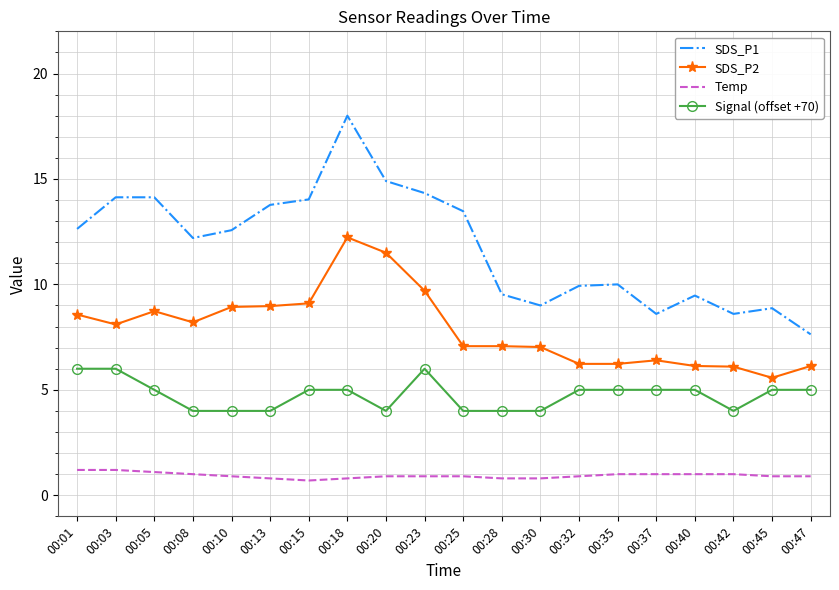

What is the difference between the maximum and minimum values in the Temp series?

0.5